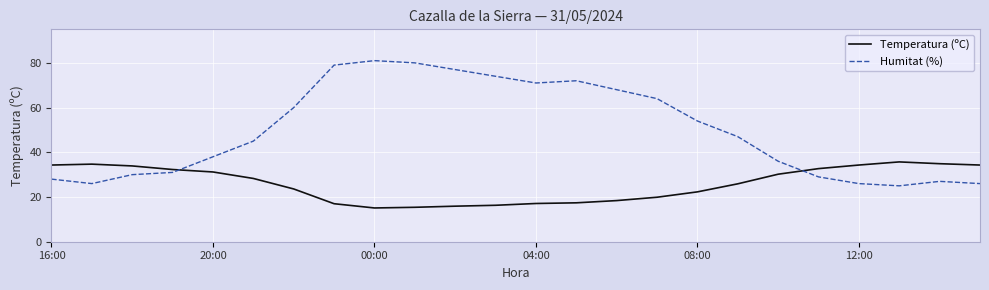

Rank the series by their average value, from highest to lowest.

Humitat (%), Temperatura (ºC)